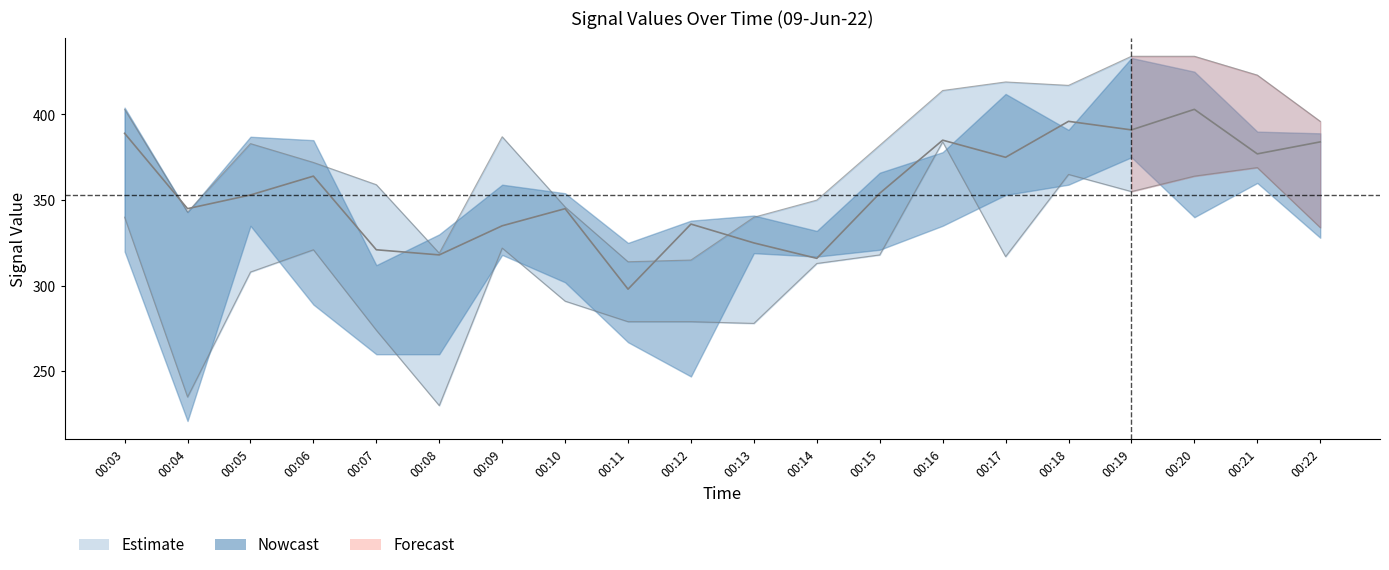

The value at 00:06 is 187. True or false?

False